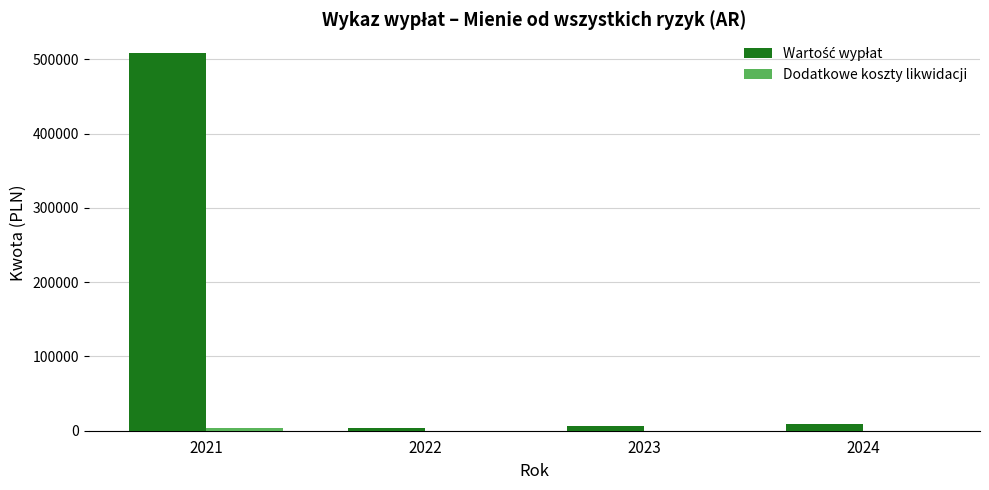

At which label does Wartość wypłat reach its minimum?

2022